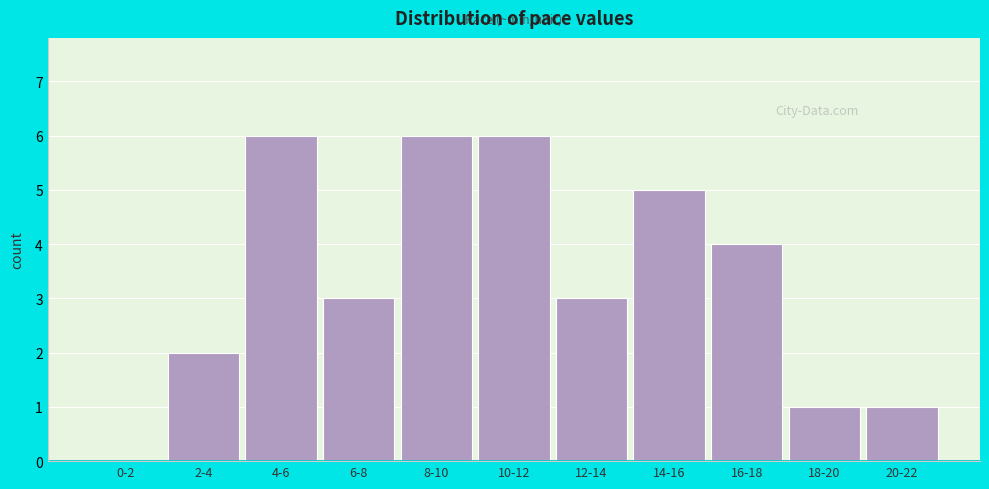

Reading right to left, transcribe all the data shown in this chart.

20-22=1	18-20=1	16-18=4	14-16=5	12-14=3	10-12=6	8-10=6	6-8=3	4-6=6	2-4=2	0-2=0